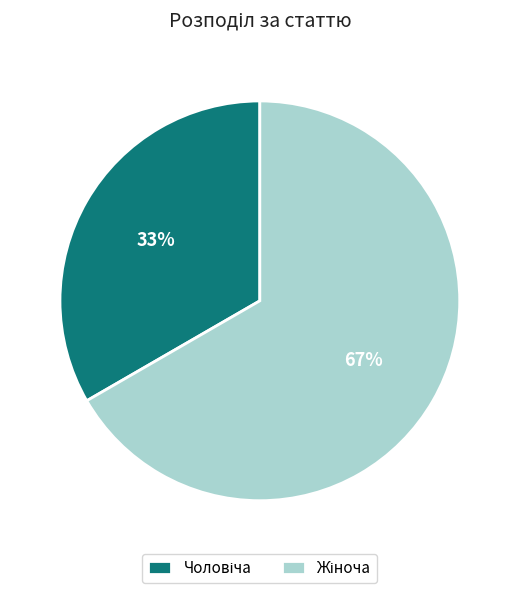

Is there a majority slice in this chart?

Yes